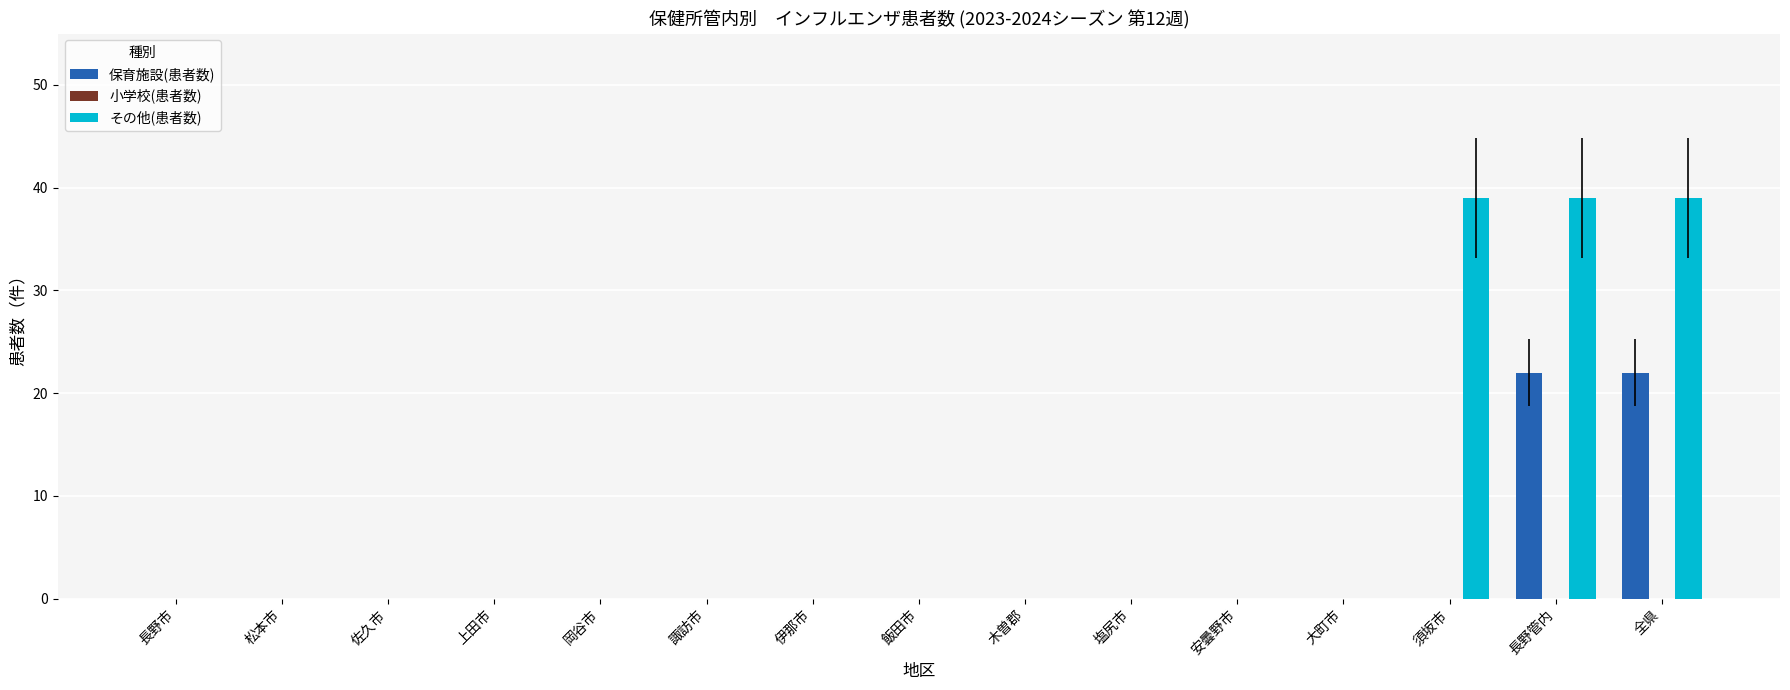

What is the greatest value displayed?

39